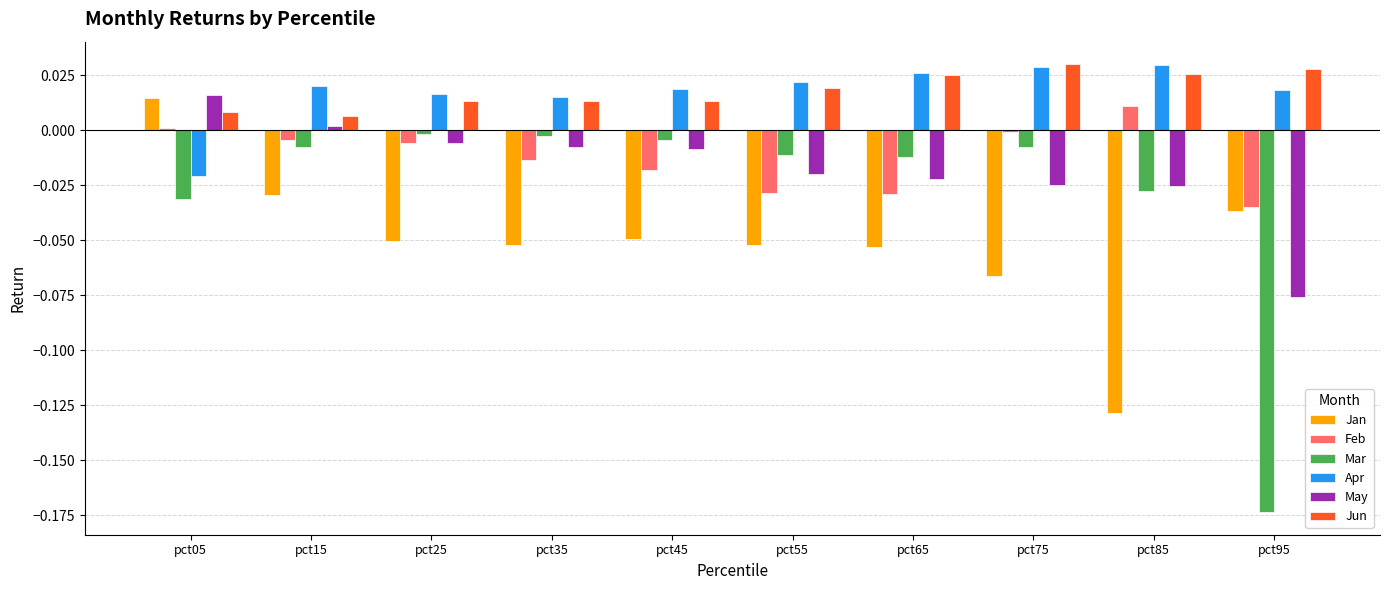

The value of Jan at pct85 is -0.0. True or false?

False